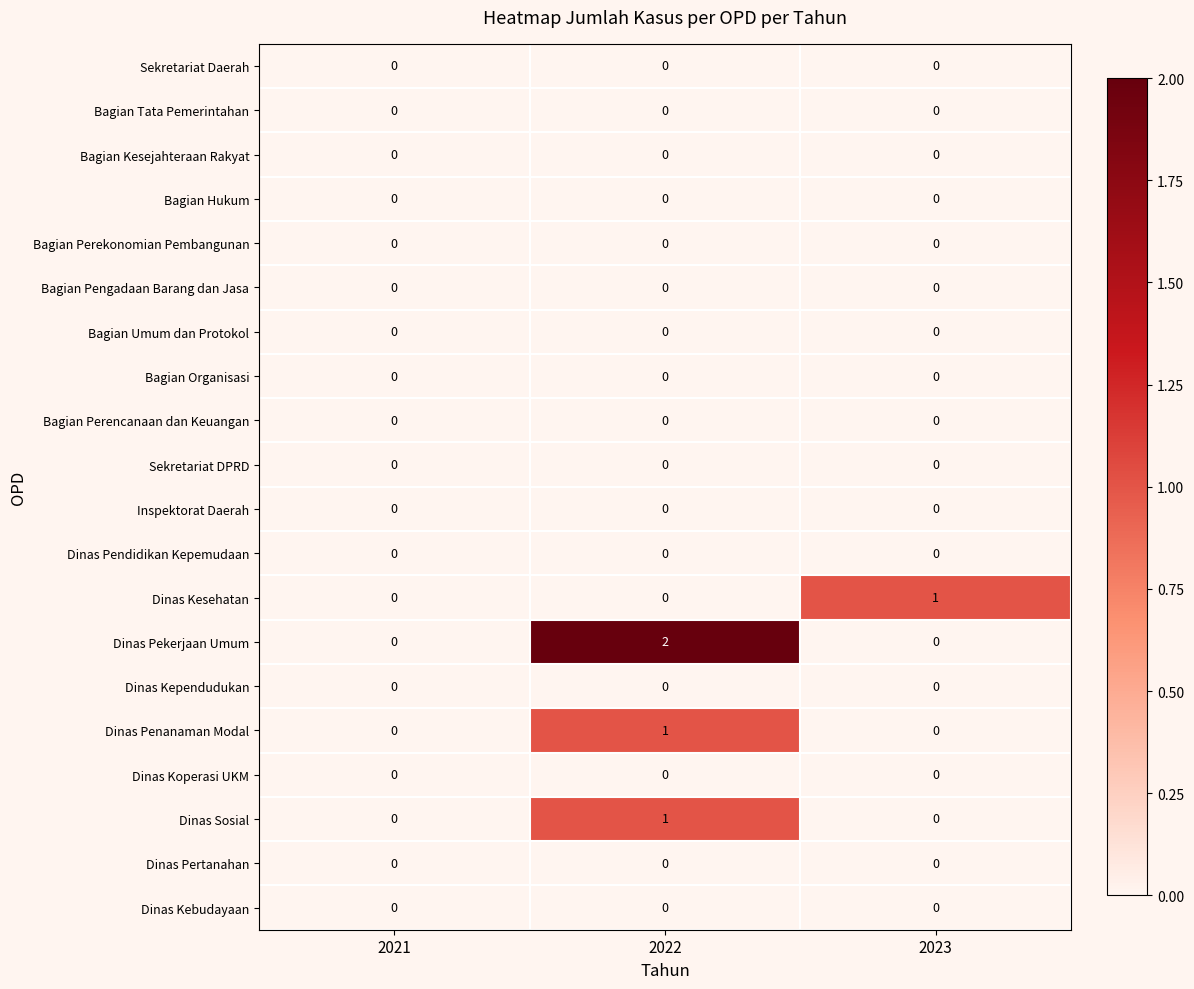

The value of Dinas Sosial at 2021 is 0. True or false?

True